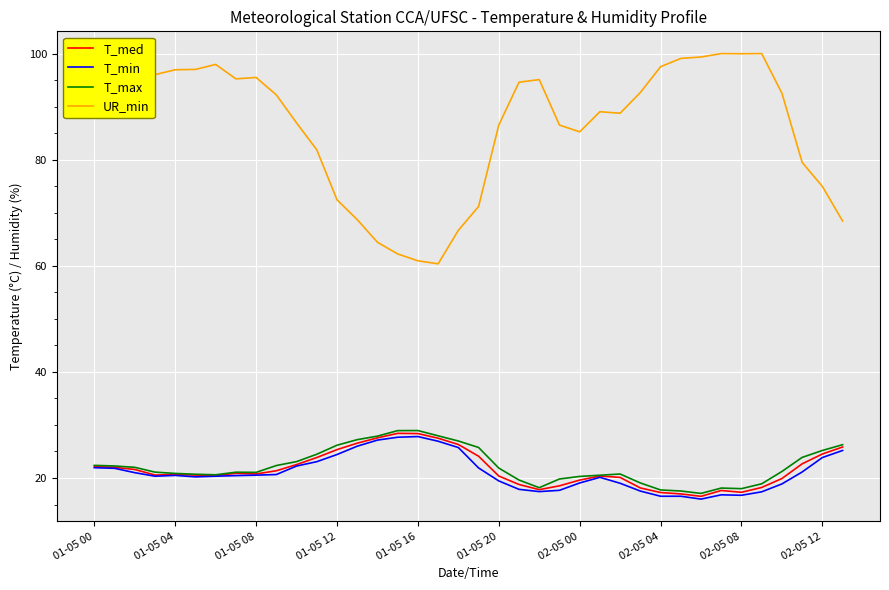

True or false: T_max and UR_min intersect in this chart.

False